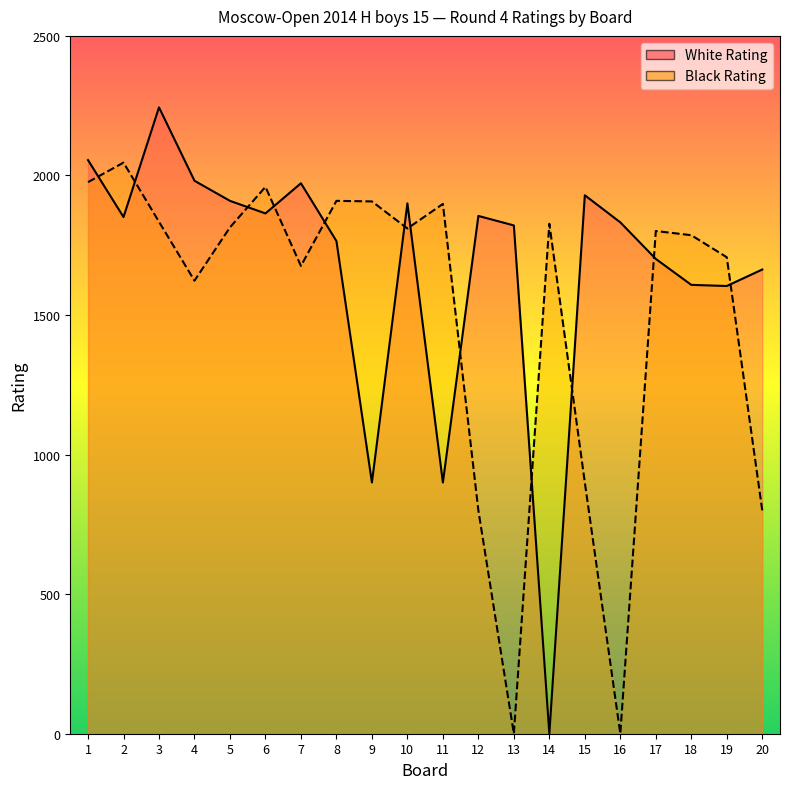

Is it true that White Rating equals 900 at 9?

True